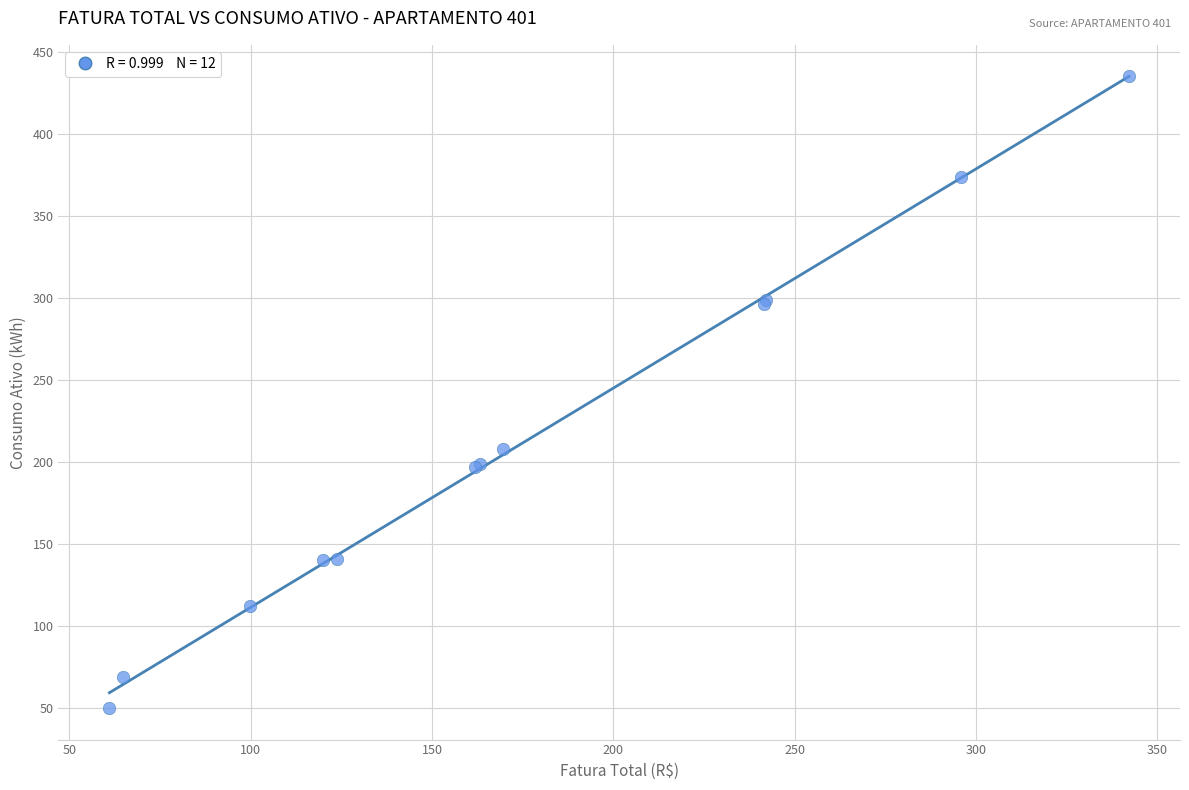

What Y value in the scatter plot is closest to 242?

208